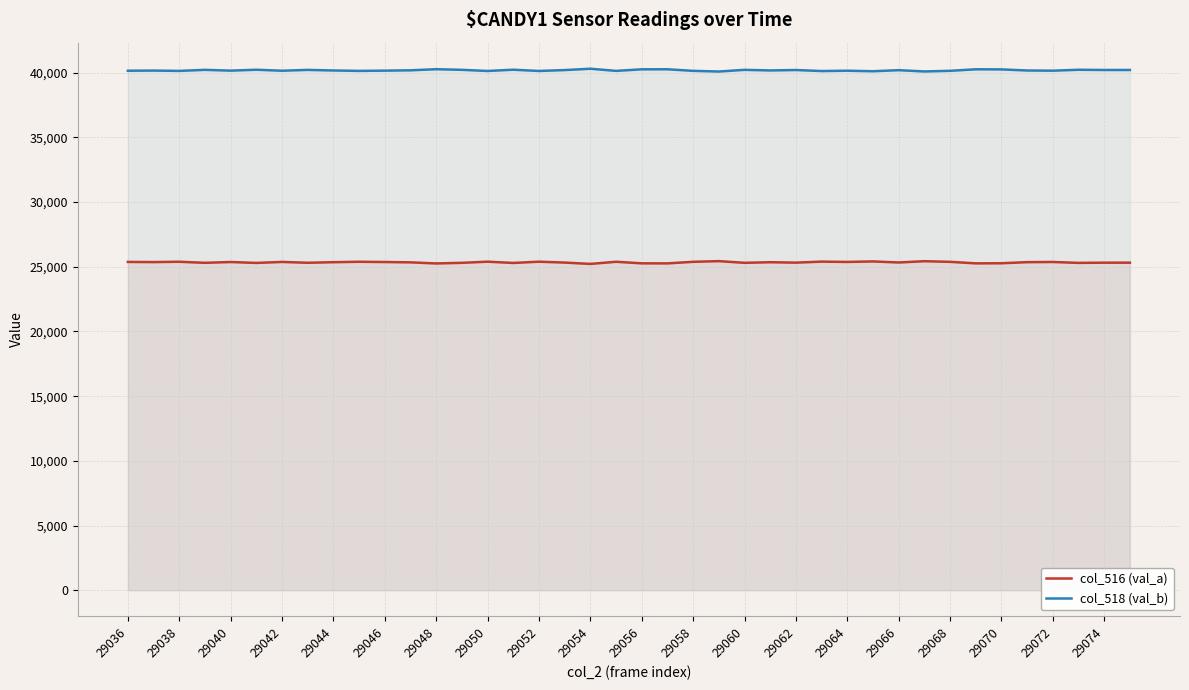

List the series in order of their overall mean, lowest first.

col_516 (val_a), col_518 (val_b)